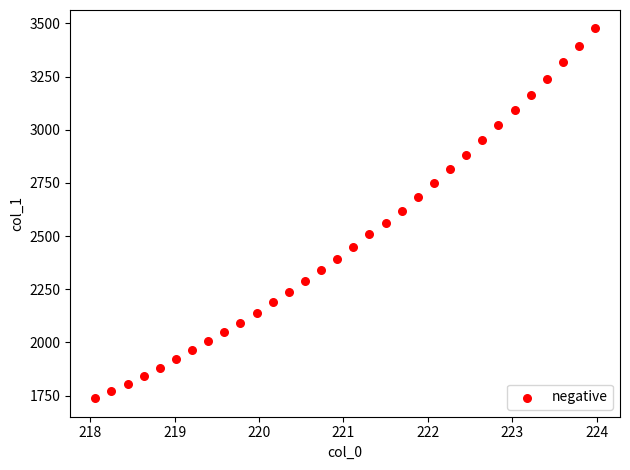

What is the range of X values (max minus min)?

5.9